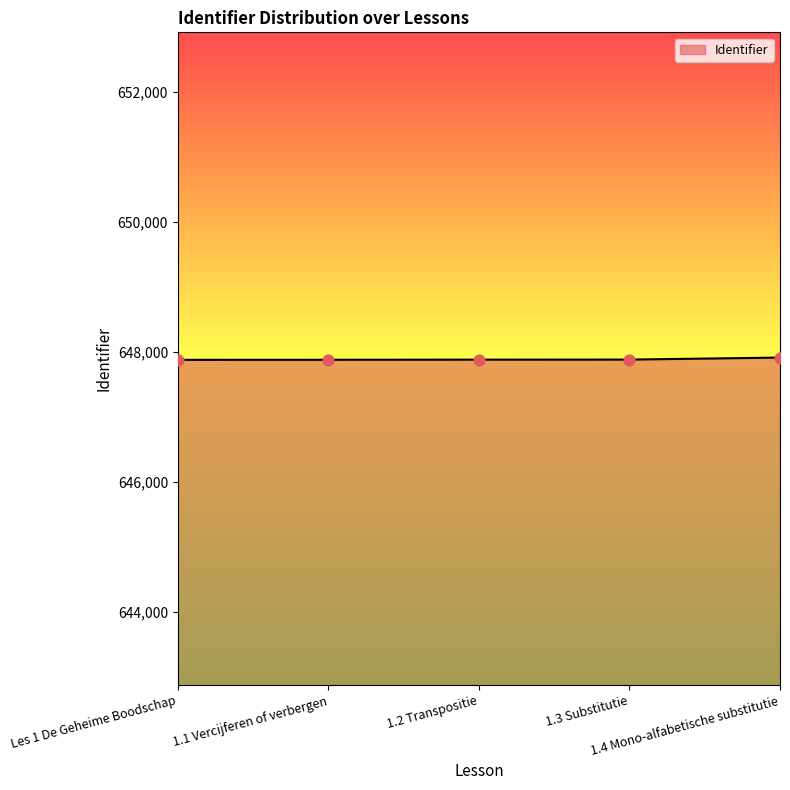

What is the ratio of the value at 1.1 Vercijferen of verbergen to the value at 1.2 Transpositie?

1.0